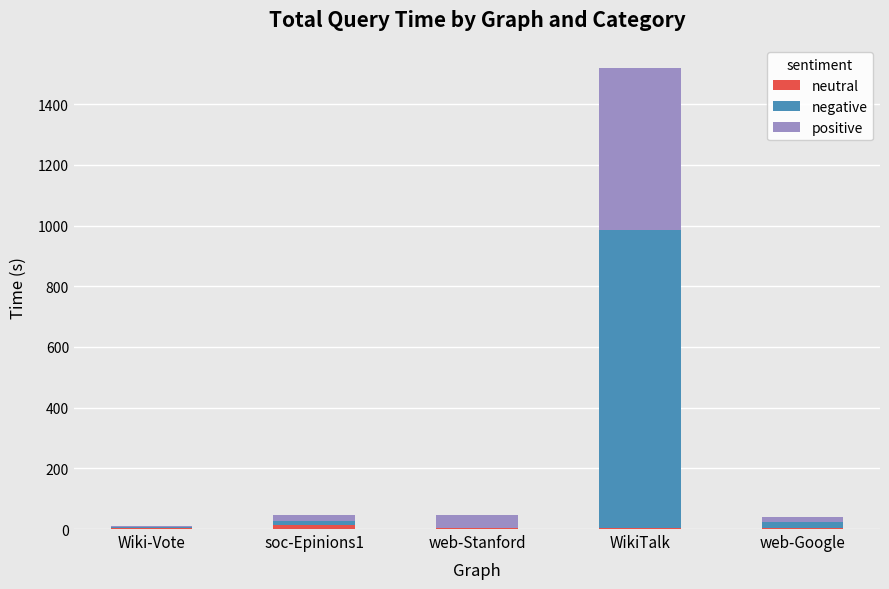

At which category is the sum across all series the highest?

WikiTalk